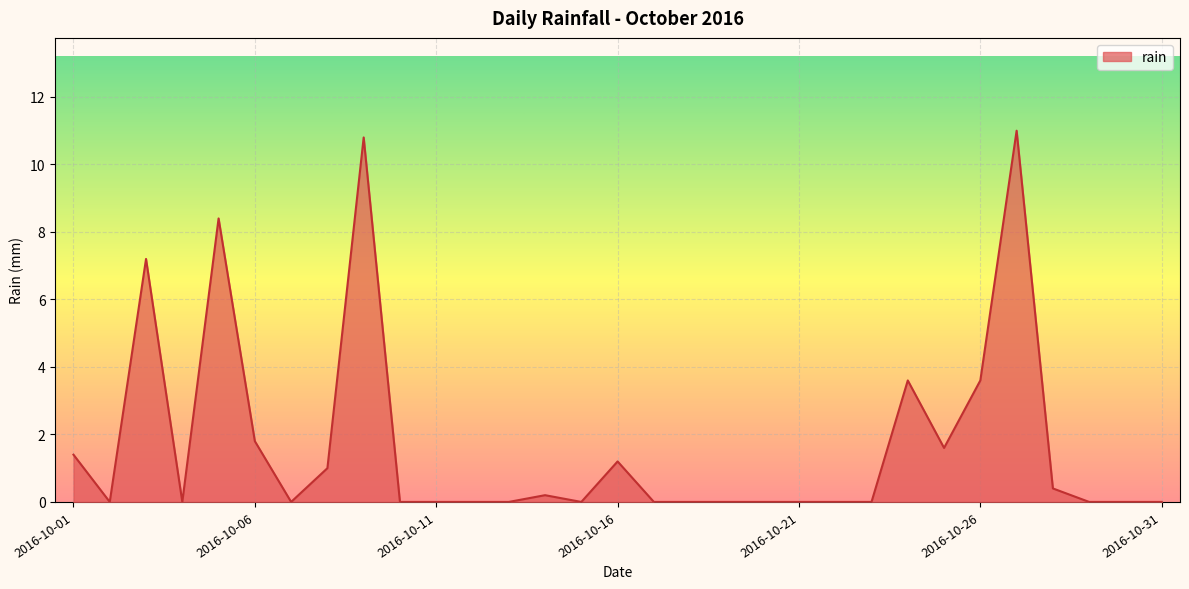

What is the maximum value shown in the chart?

11.0